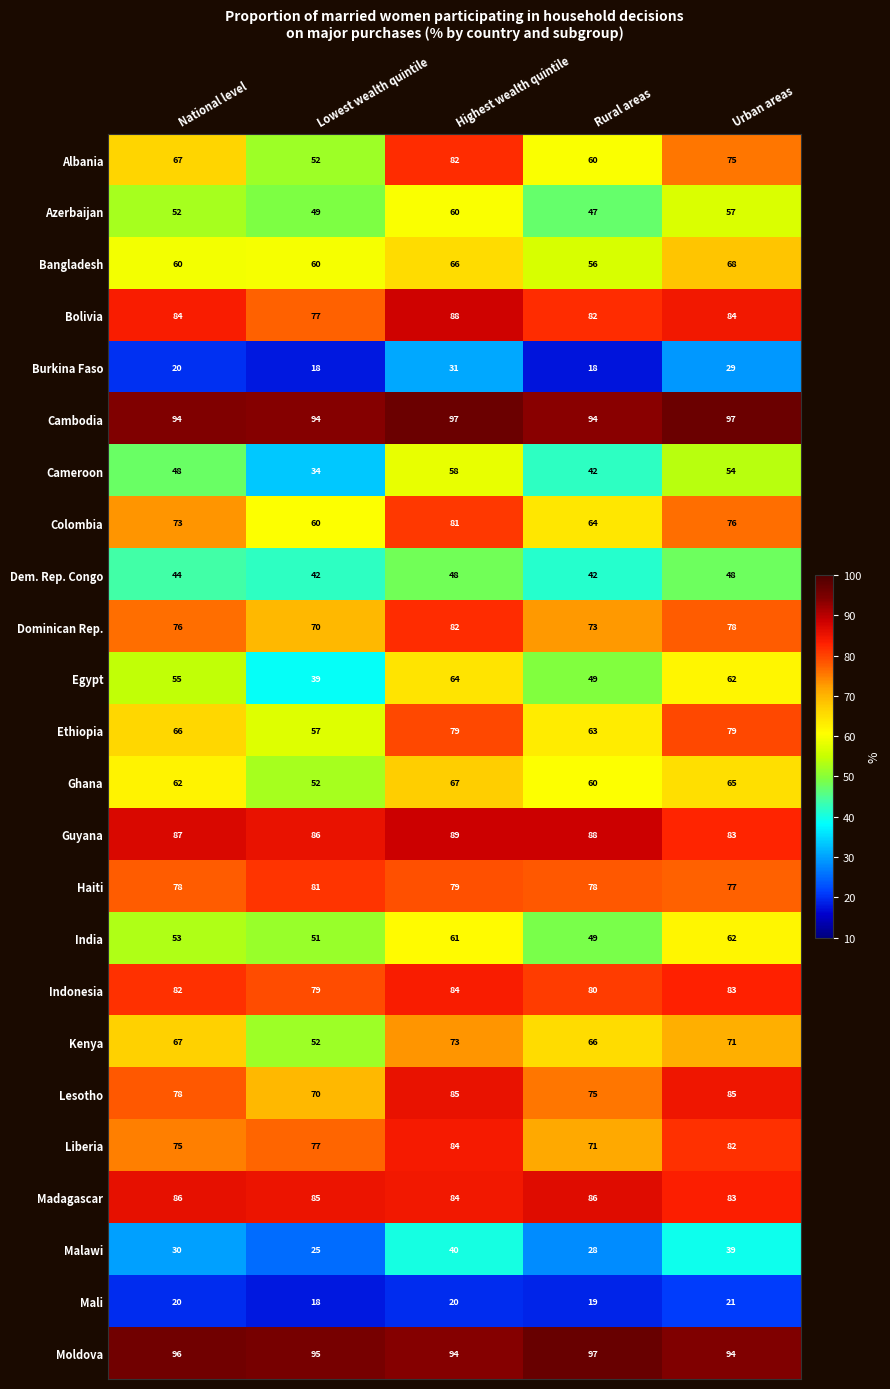

What value does the Burkina Faso series have at Lowest wealth quintile?

18